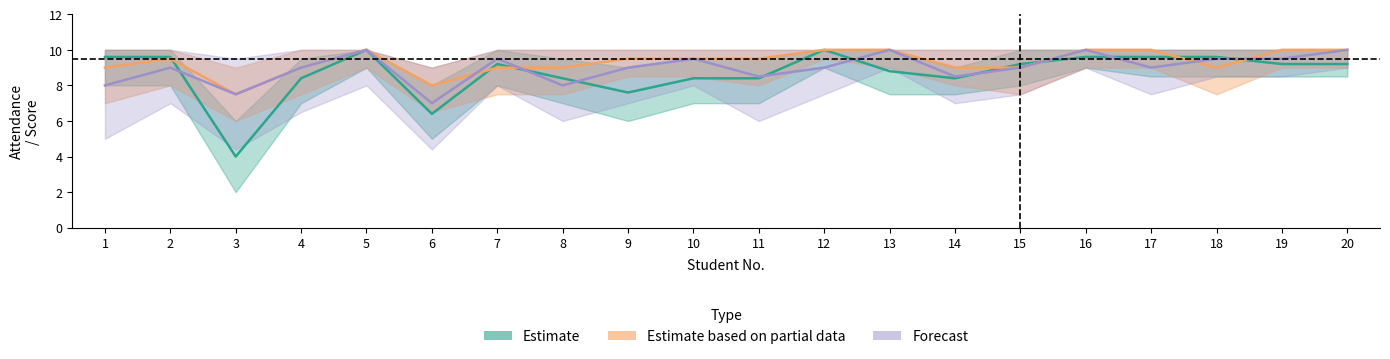

After their last crossing, which series has the higher values: Forecast or Estimate?

Forecast